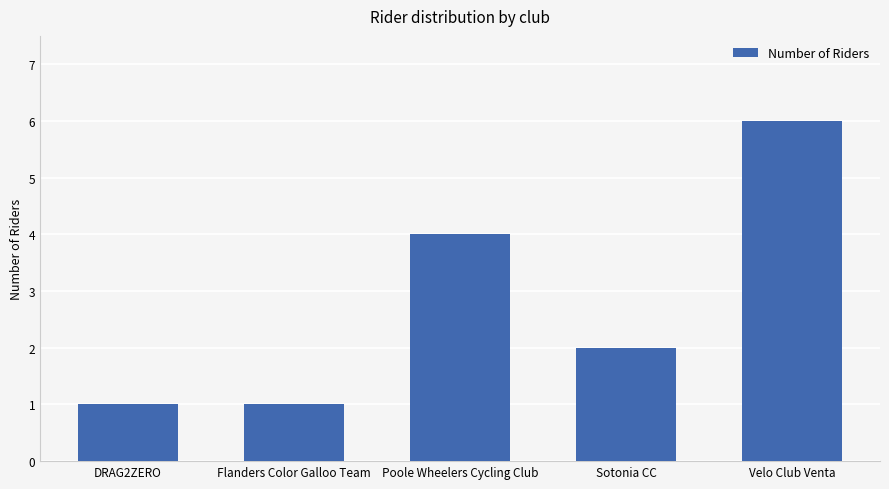

At which label does the data first exceed 2?

Poole Wheelers Cycling Club